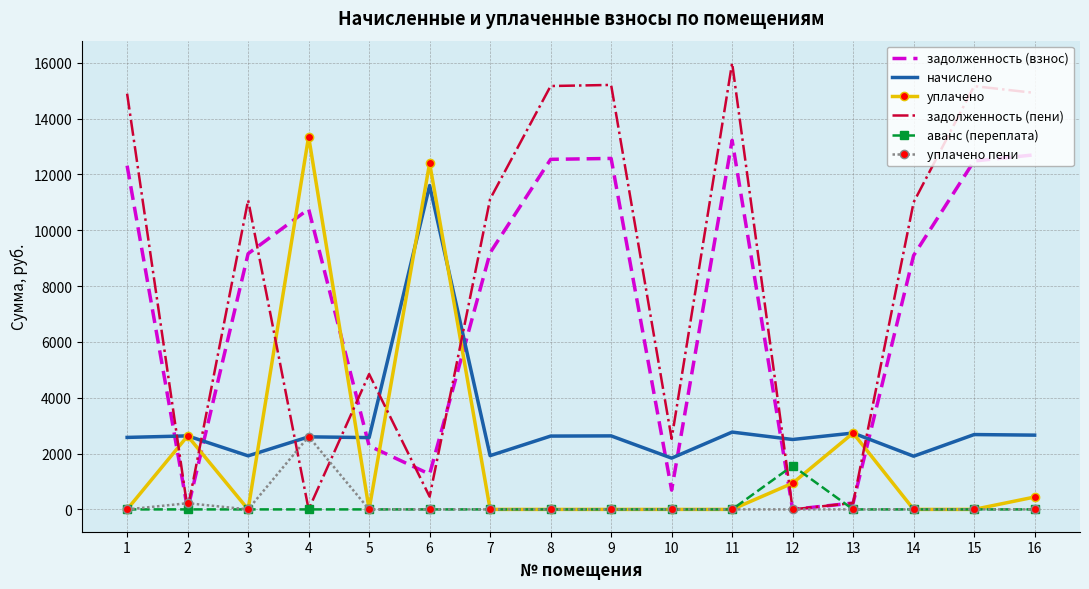

What is the spread (max minus min) of values at 9?

15204.5